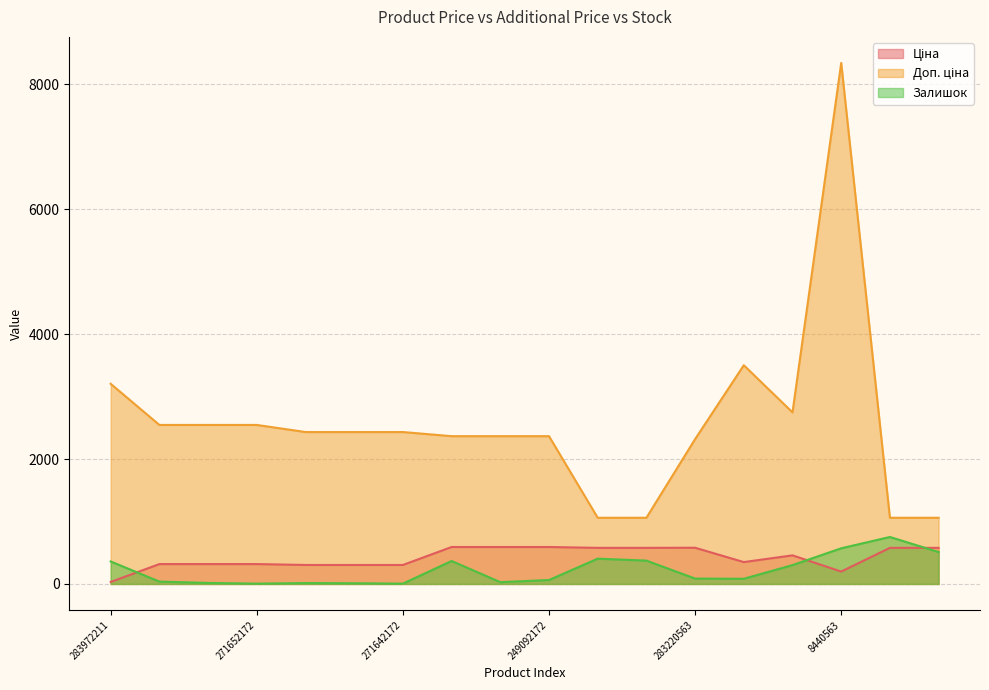

The value of Залишок at 271642174 is 6.8. True or false?

False